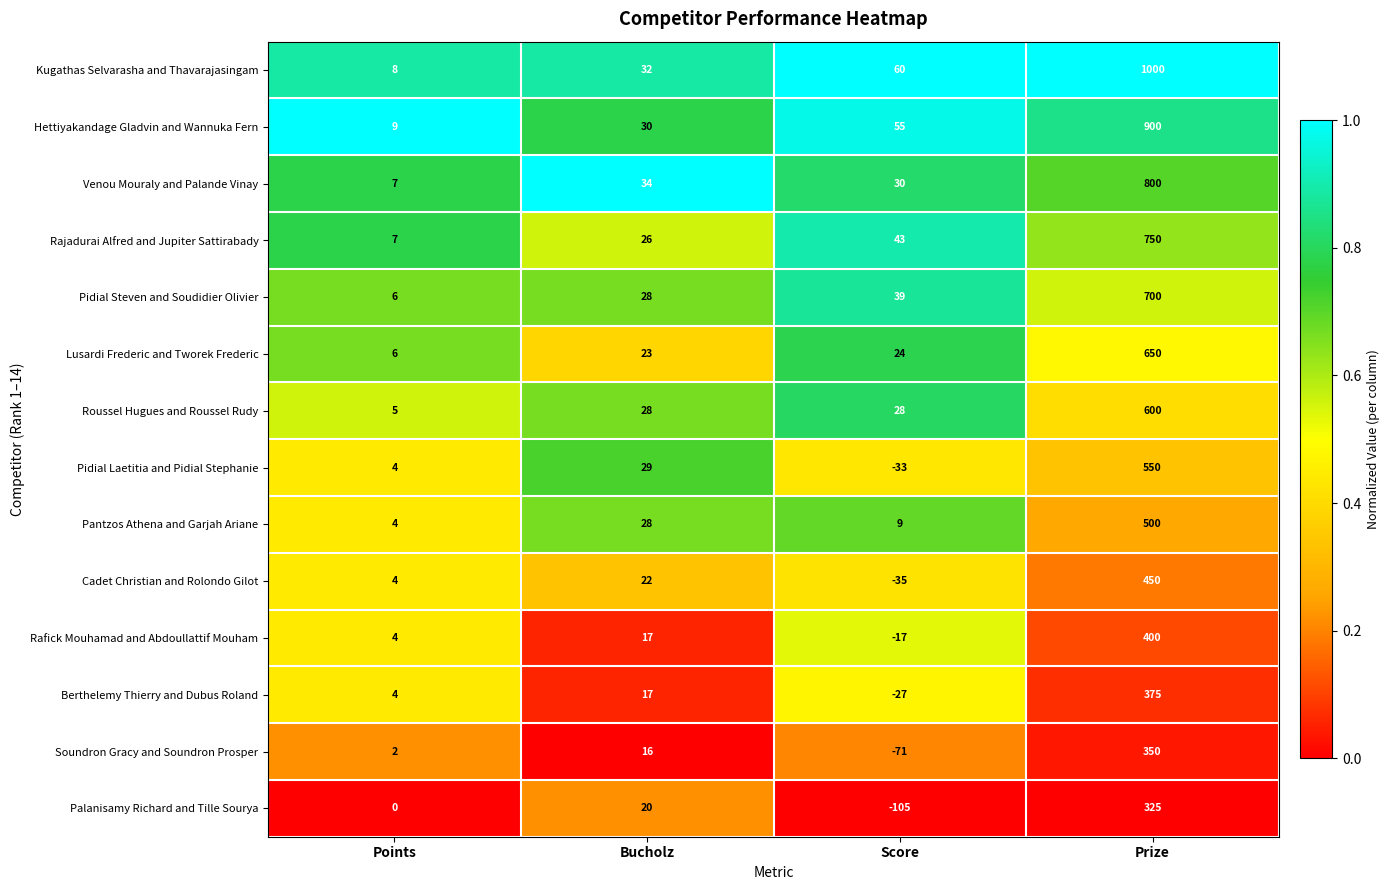

True or false: Soundron Gracy and Soundron Prosper has a value of -19 at Score.

False